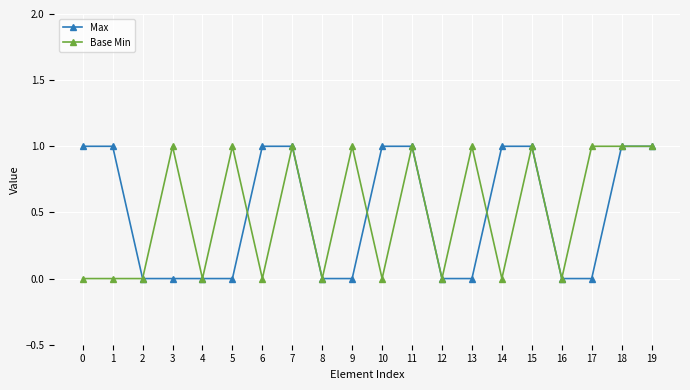

Does the chart display data point markers on the line(s)?

Yes